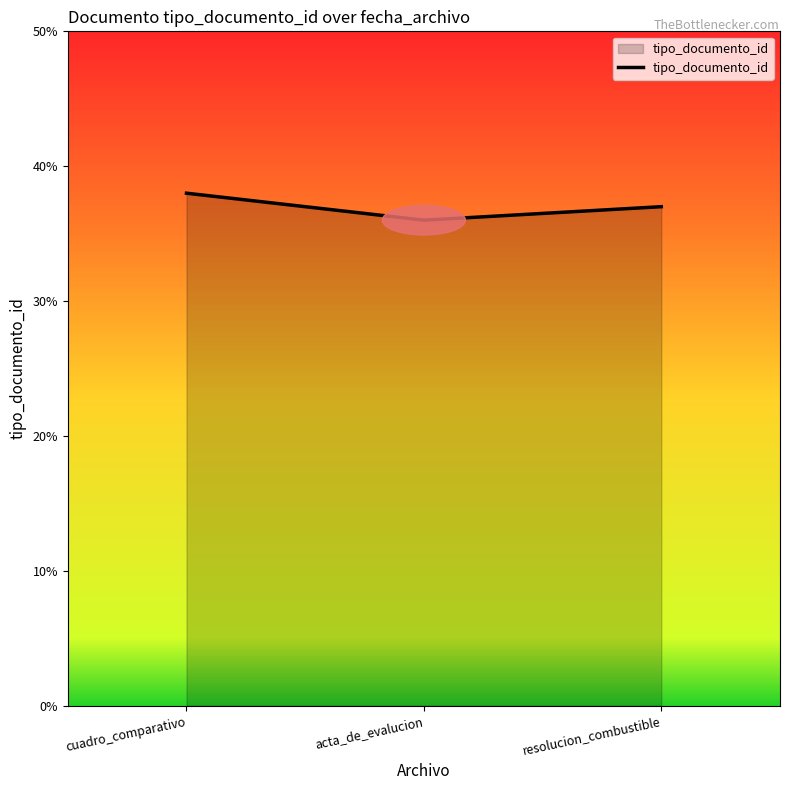

What position from the left is cuadro_comparativo?

1